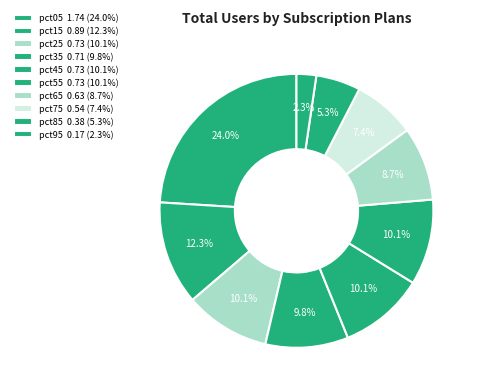

What percentage is the pct15 slice, to the nearest percent?

12%